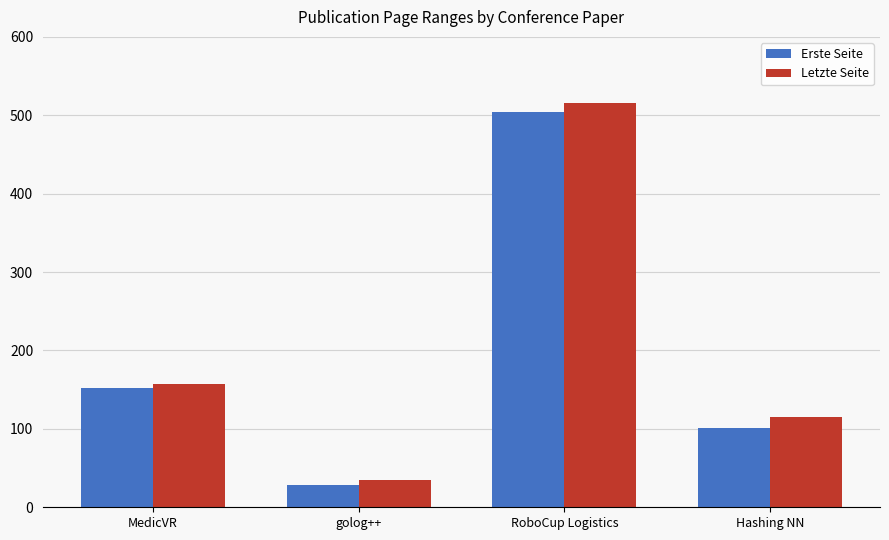

Which series has the largest total across all categories?

Letzte Seite